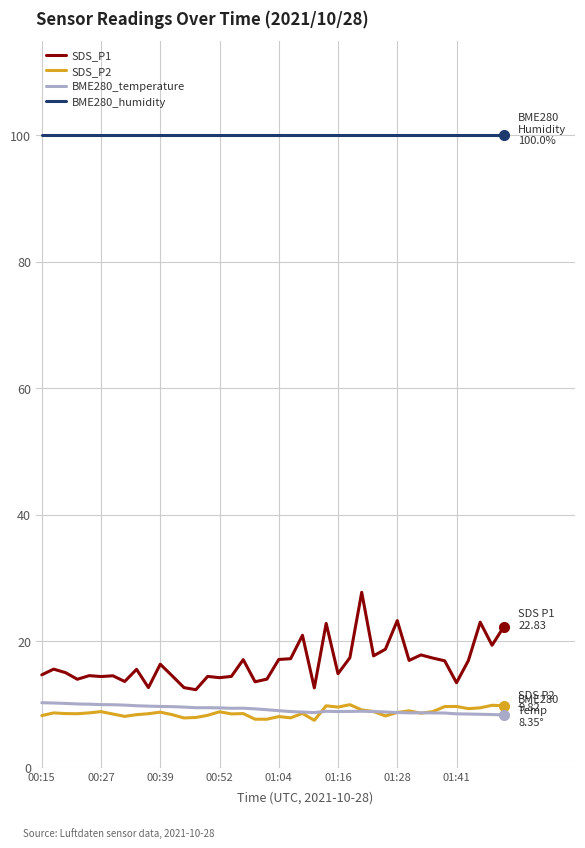

Which series has the widest spread of values?

SDS_P1